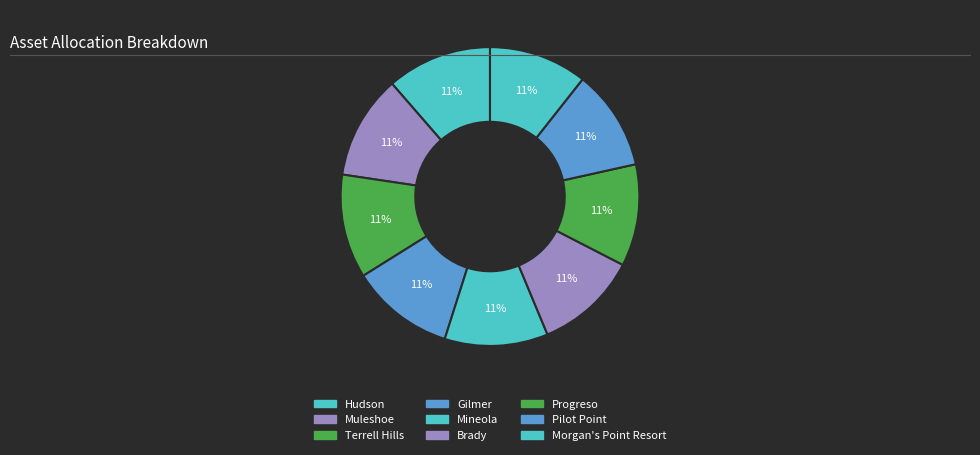

How many segments does this pie chart have?

9